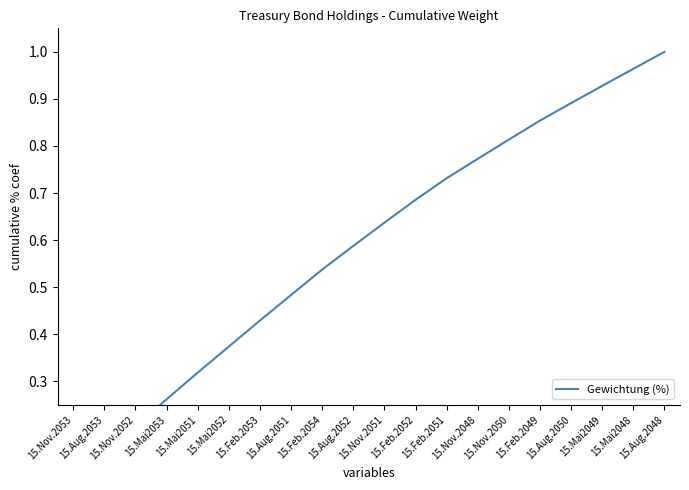

List the labels in order of value, smallest first.

15.Nov.2053, 15.Aug.2053, 15.Nov.2052, 15.Mai2053, 15.Mai2051, 15.Mai2052, 15.Feb.2053, 15.Aug.2051, 15.Feb.2054, 15.Aug.2052, 15.Nov.2051, 15.Feb.2052, 15.Feb.2051, 15.Nov.2048, 15.Nov.2050, 15.Feb.2049, 15.Aug.2050, 15.Mai2049, 15.Mai2048, 15.Aug.2048